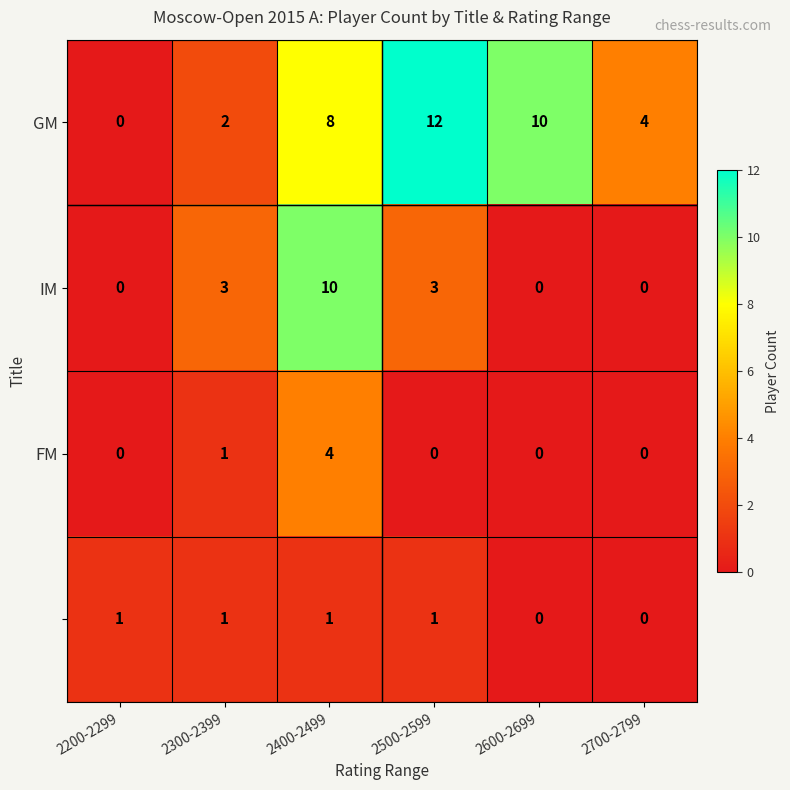

At how many categories does at least one series exceed 5?

3